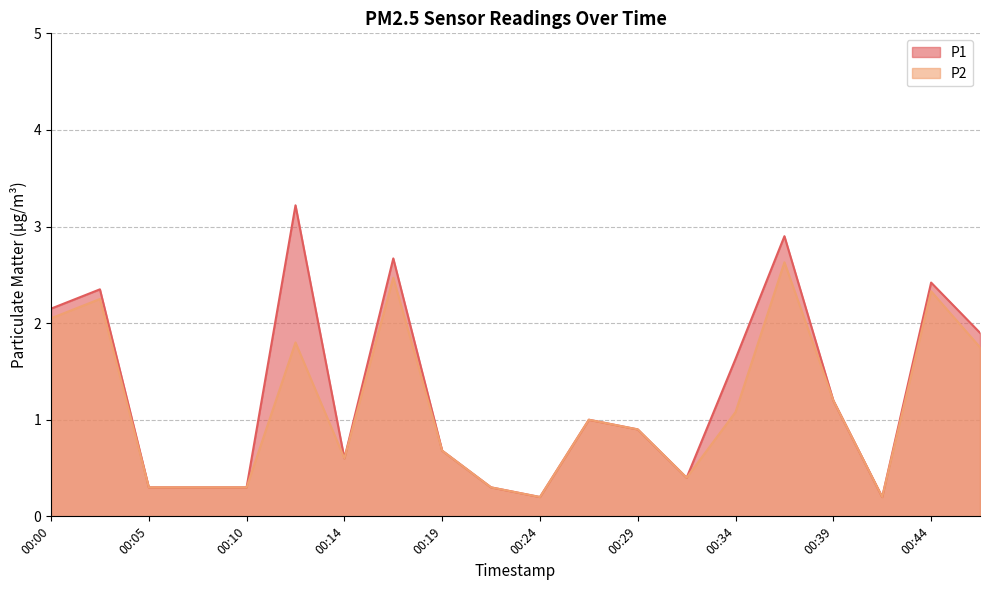

At which category does the chart reach its minimum across all series?

00:24